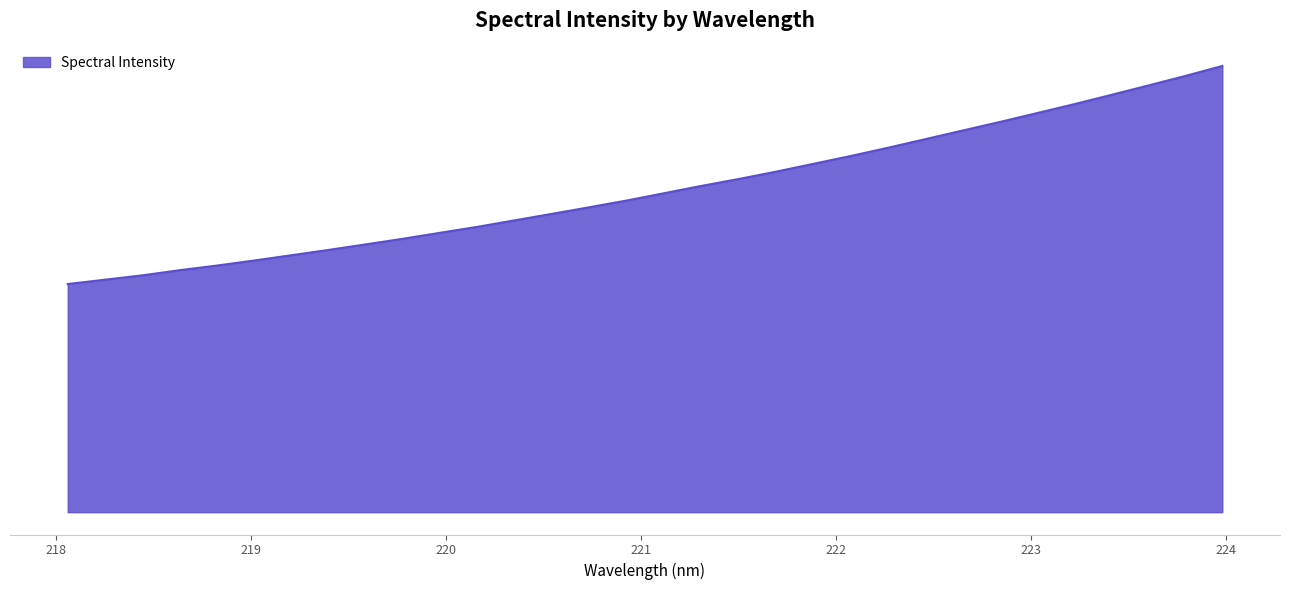

Does the chart display data point markers on the line(s)?

No